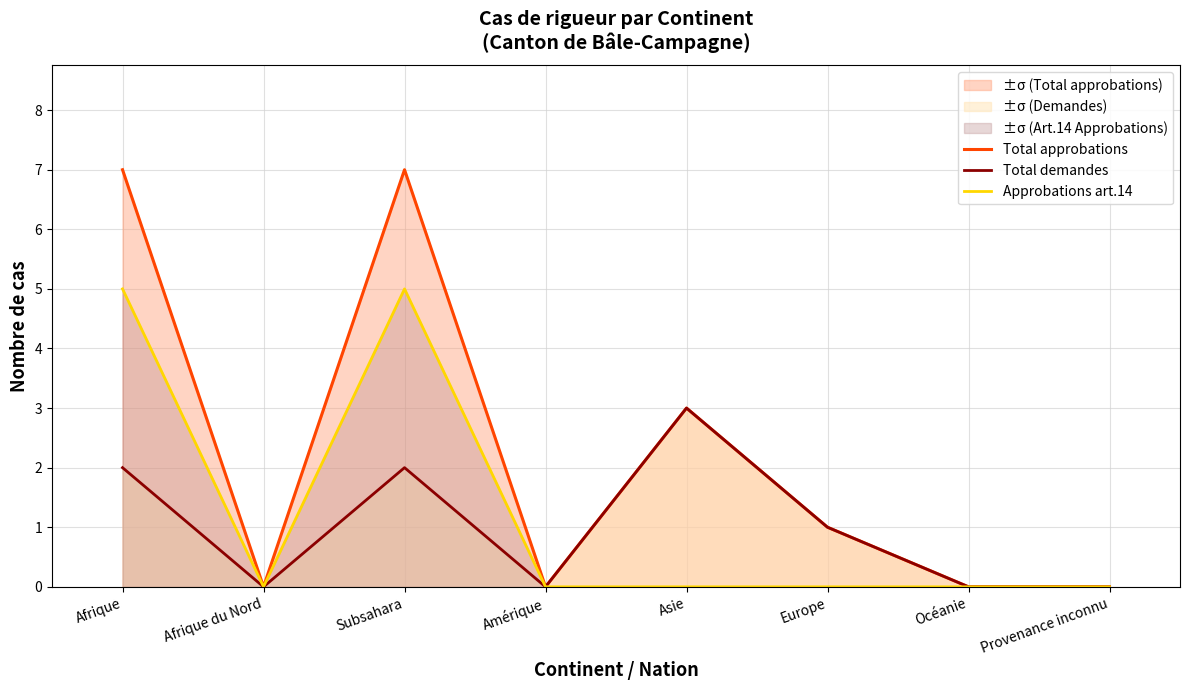

Between Amérique and Asie, which series saw the biggest shift?

Total approbations